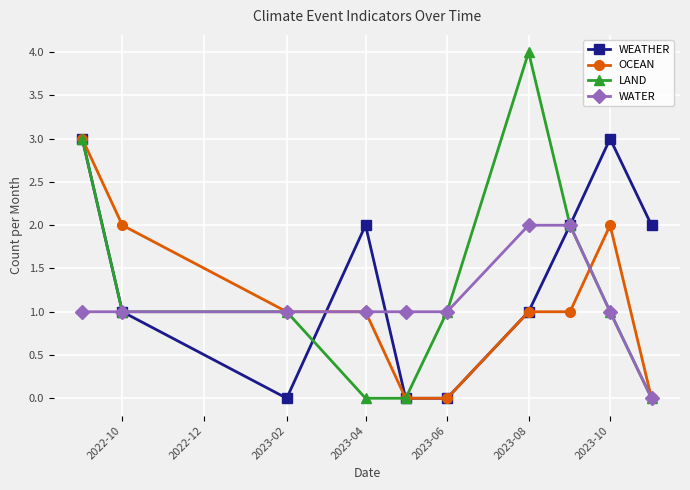

How many data points does each series have?

10